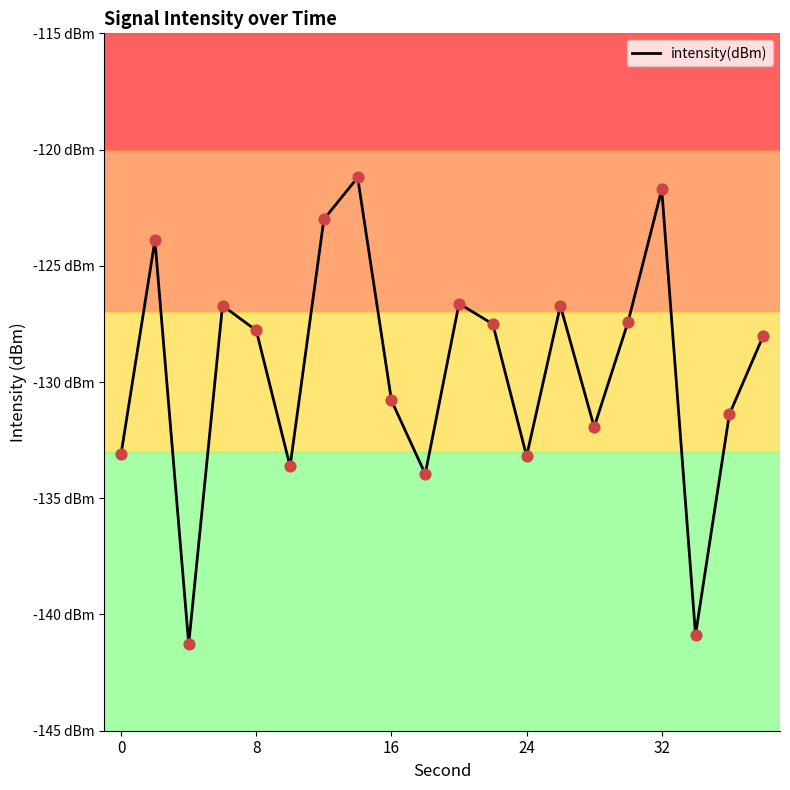

Is this an area chart (filled region under the line)?

No